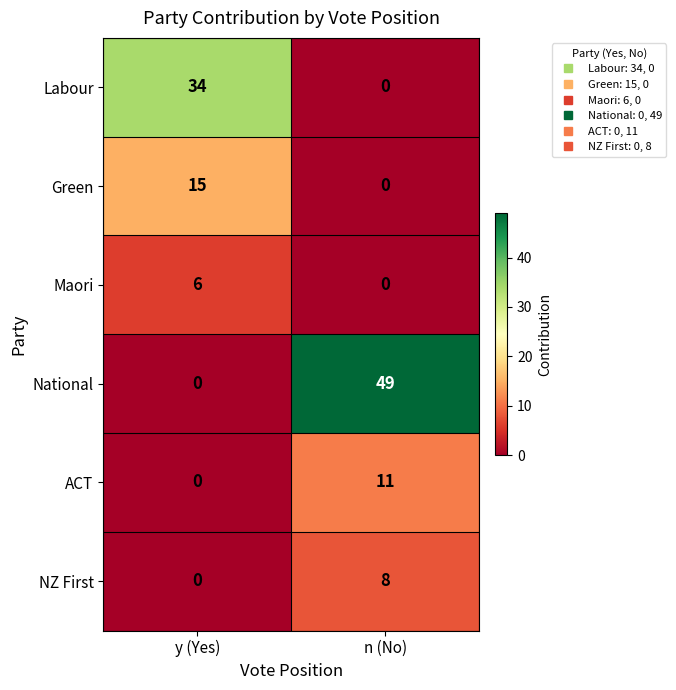

What is the total value across all series at n (No)?

68